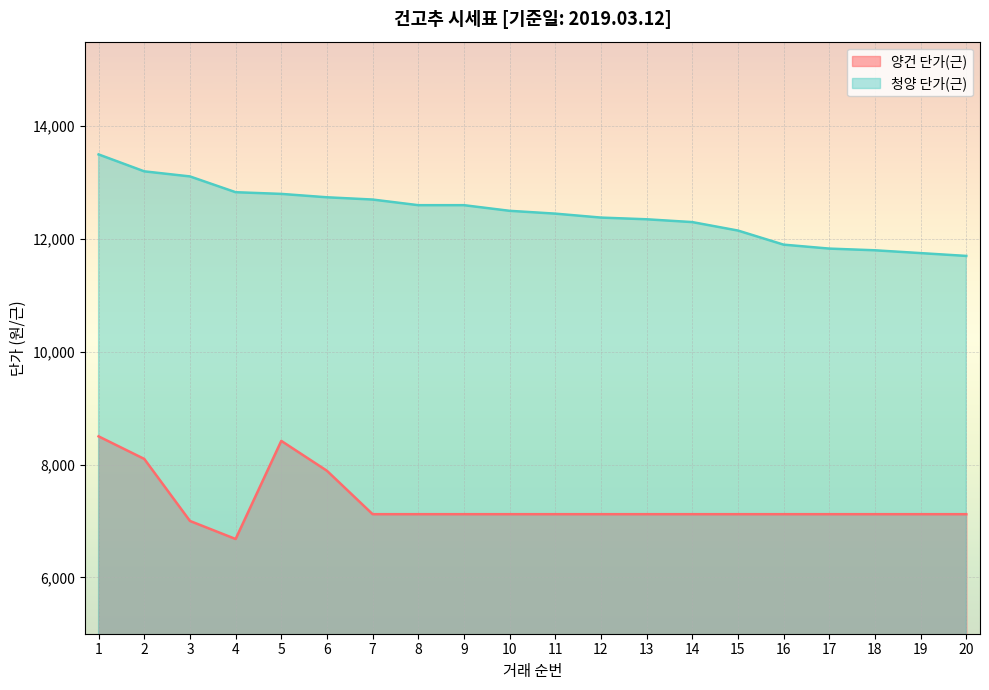

What is the greatest value displayed?

13500